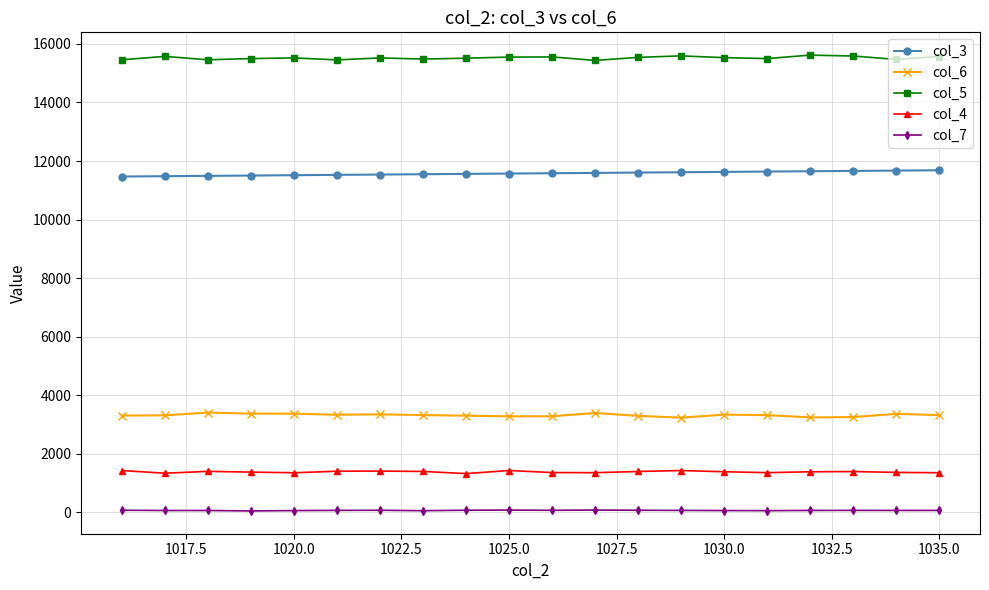

True or false: col_3 and col_5 intersect in this chart.

False